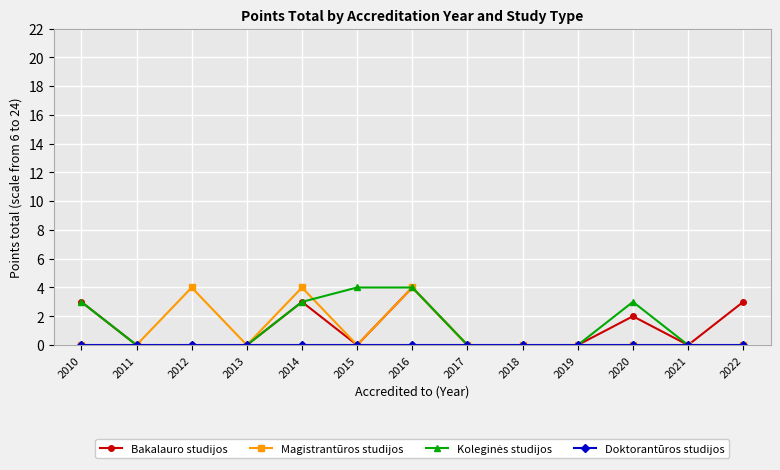

What is the greatest value displayed?

4